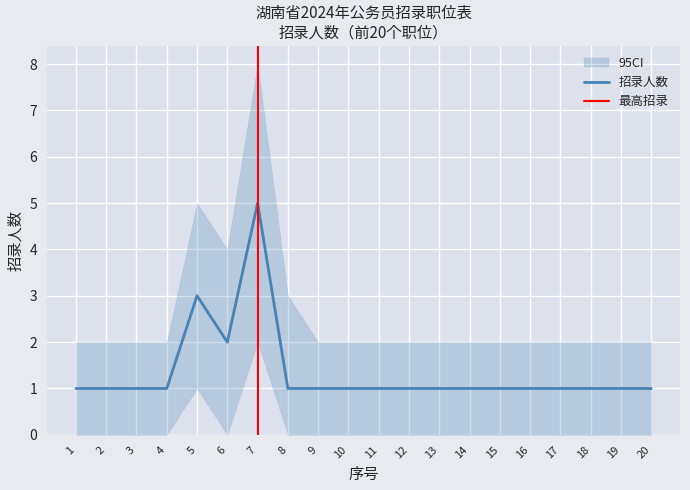

Does the chart display data point markers on the line(s)?

No